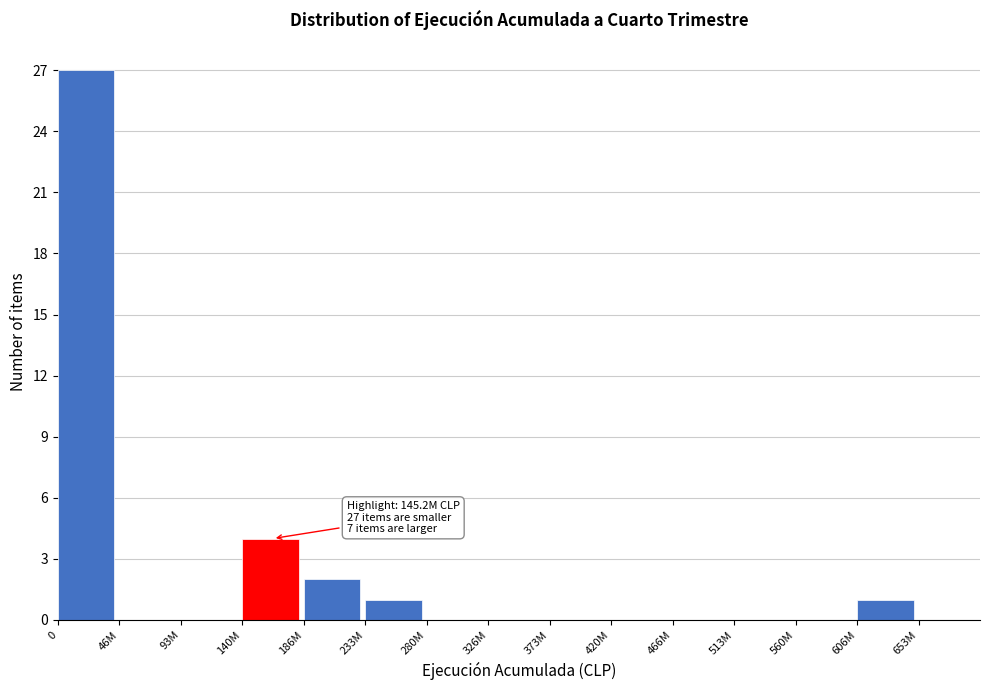

Reading right to left, transcribe all the data shown in this chart.

653M=0	606M=1	560M=0	513M=0	466M=0	420M=0	373M=0	326M=0	280M=0	233M=1	186M=2	140M=4	93M=0	46M=0	0=27